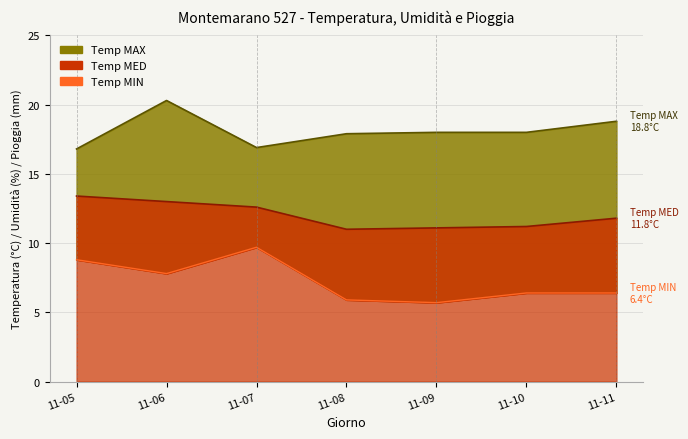

What is the value of the Temp MED point at the 6th from the left?

11.2